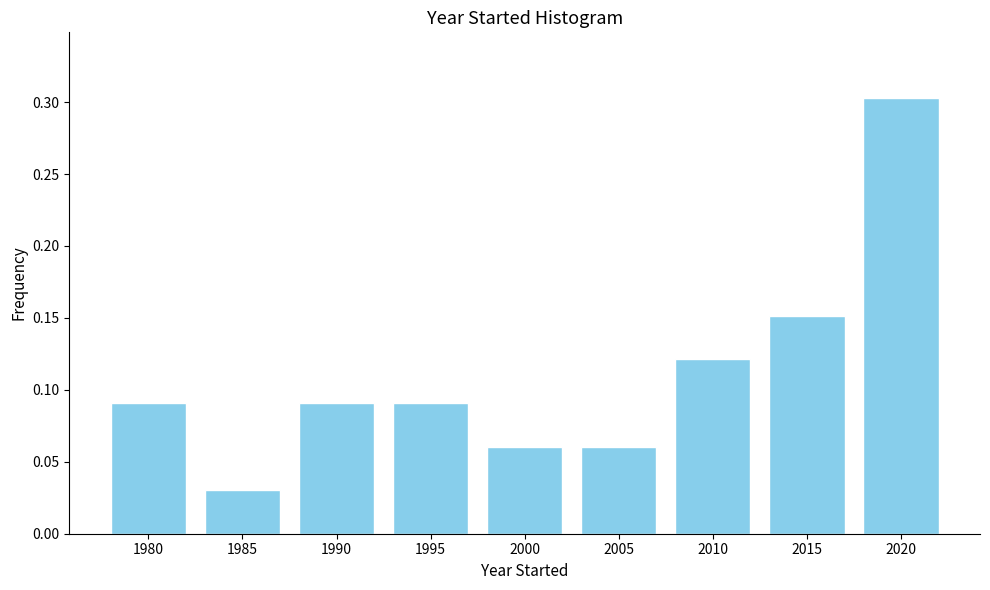

True or false: the data shows 0.2 at 2010.

False